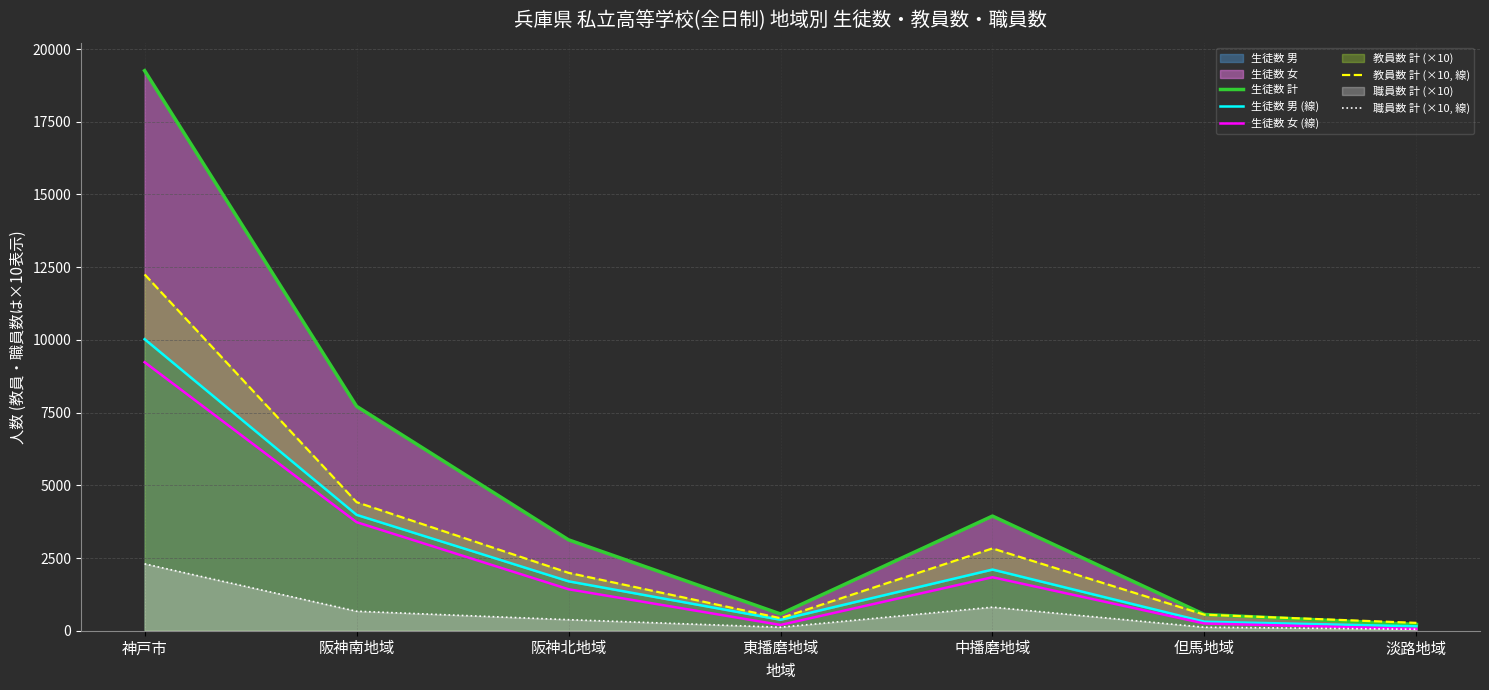

What is the label of the 4th point from the left?

東播磨地域